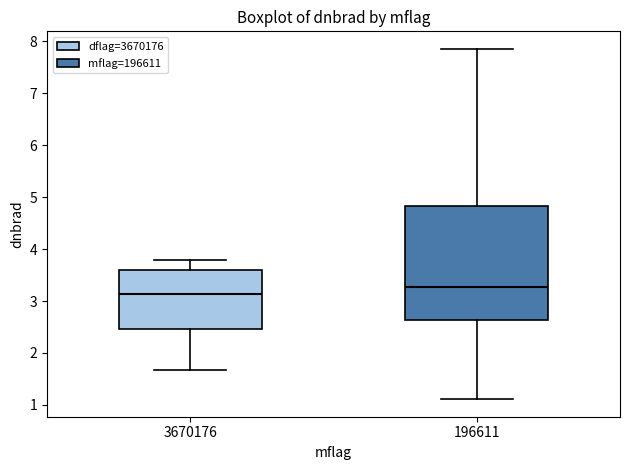

Which box's median line is the highest?

196611